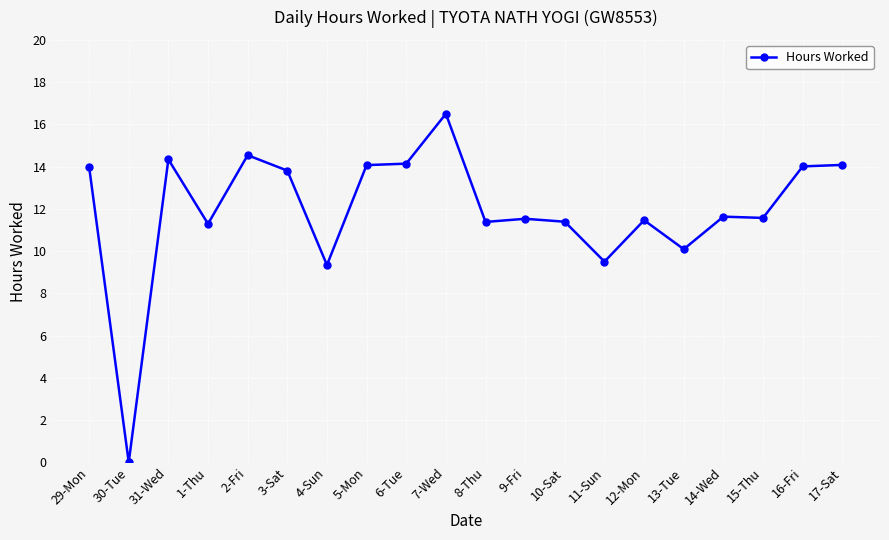

What is the label of the 18th point from the left?

15-Thu